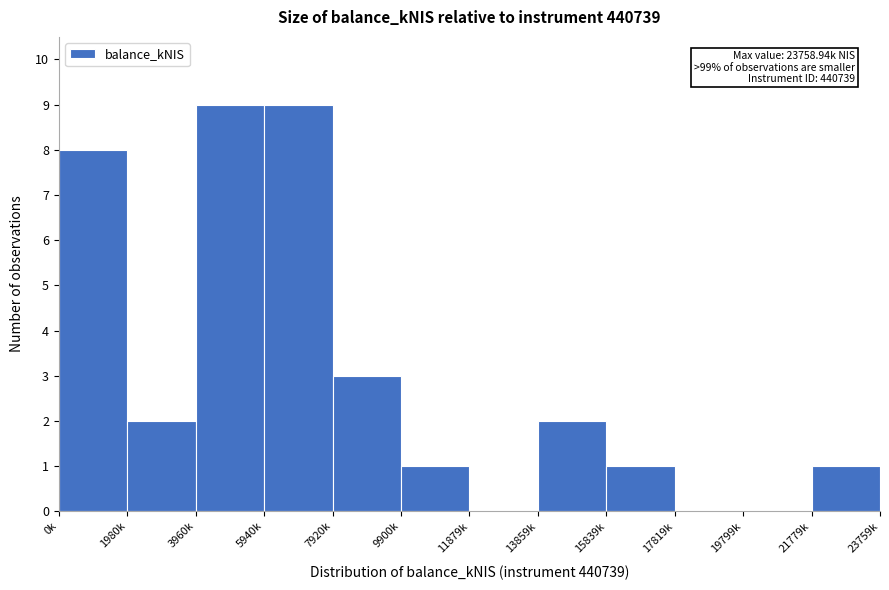

Reading left to right, extract all data points from this chart.

0k=8	1980k=2	3960k=9	5940k=9	7920k=3	9900k=1	11879k=0	13859k=2	15839k=1	17819k=0	19799k=0	21779k=1